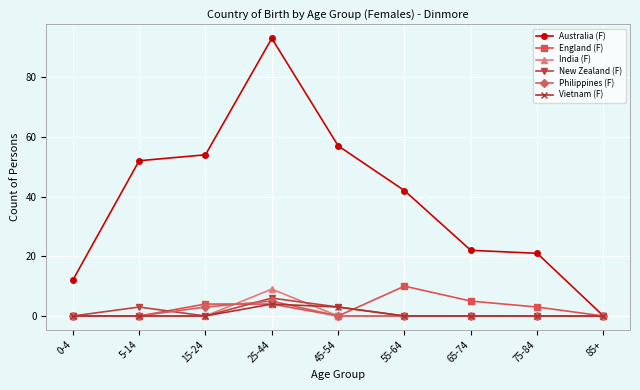

Reading right to left, transcribe all the data shown in this chart.

Australia (F): 0	21	22	42	57	93	54	52	12
England (F): 0	3	5	10	0	4	4	0	0
India (F): 0	0	0	0	0	9	0	0	0
New Zealand (F): 0	0	0	0	3	6	0	3	0
Philippines (F): 0	0	0	0	0	5	3	0	0
Vietnam (F): 0	0	0	0	3	4	0	0	0